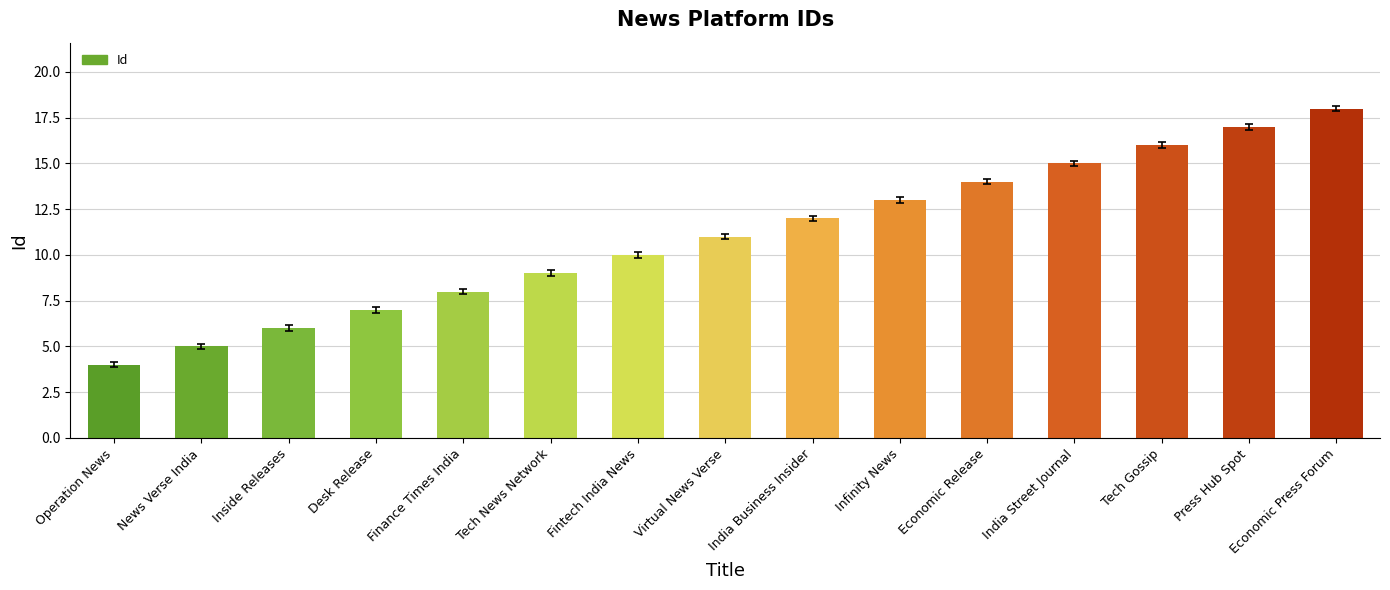

Rank the categories by value from lowest to highest.

Operation News, News Verse India, Inside Releases, Desk Release, Finance Times India, Tech News Network, Fintech India News, Virtual News Verse, India Business Insider, Infinity News, Economic Release, India Street Journal, Tech Gossip, Press Hub Spot, Economic Press Forum